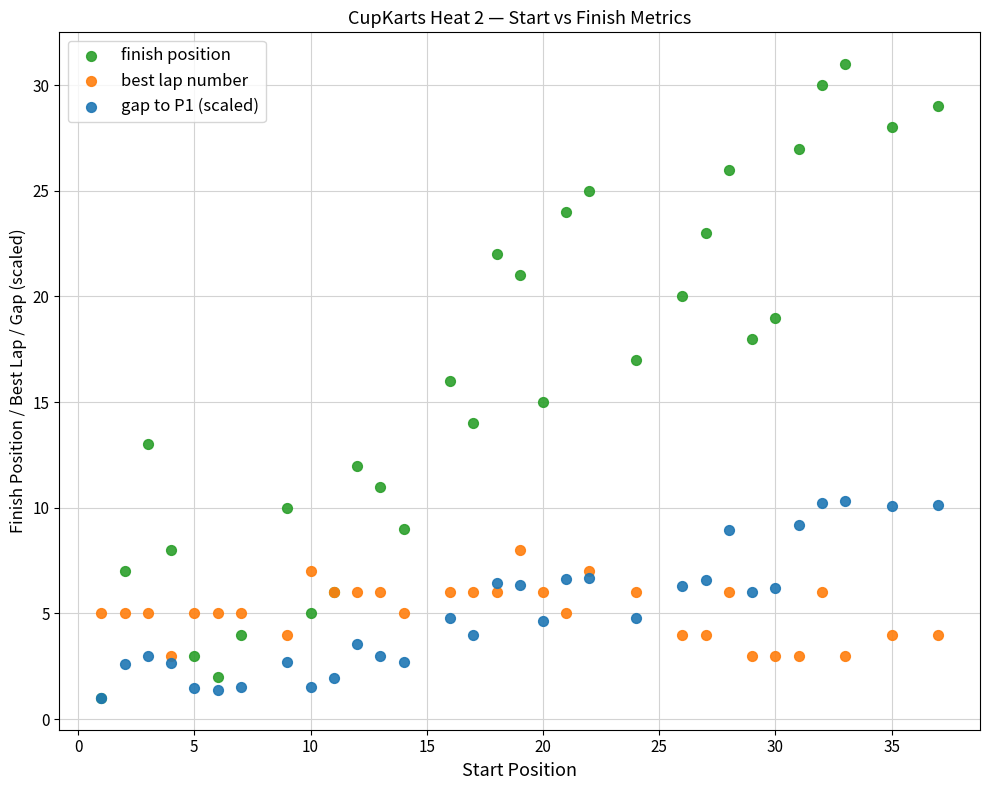

What are all the series names shown in the legend?

finish position, best lap number, gap to P1 (scaled)